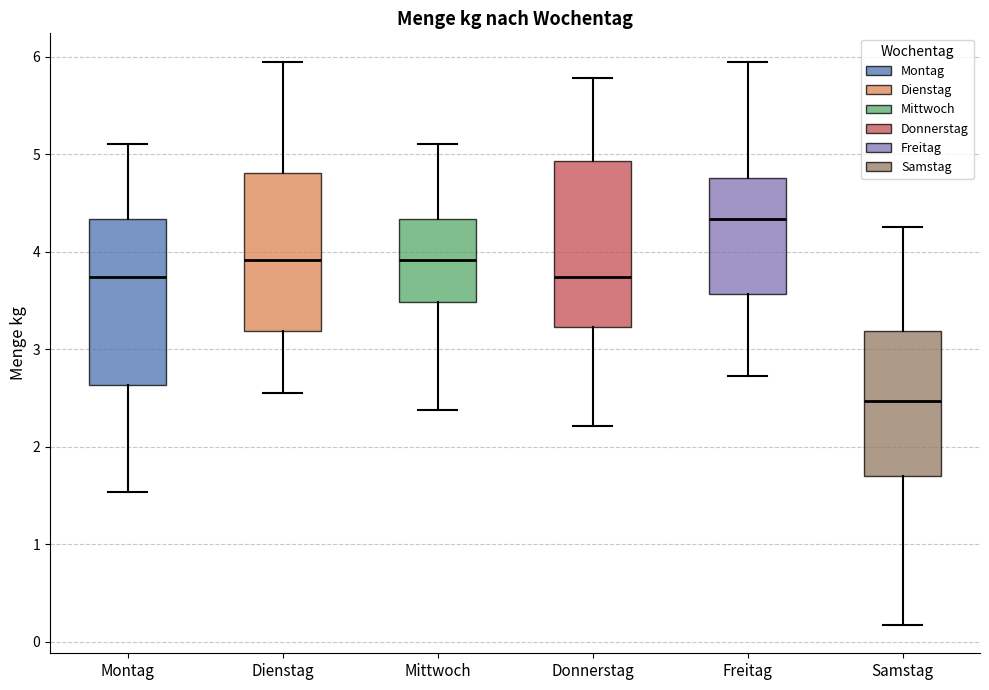

Reading left to right, read every box against the y-axis: the position of its median line, the range the box covers, and the ends of its whiskers. The values are not printed on the chart, so give them approximately, as read against the axis.

Montag: median 3.7, box 2.6 to 4.3, whiskers 1.5 to 5.1
Dienstag: median 3.9, box 3.2 to 4.8, whiskers 2.6 to 6.0
Mittwoch: median 3.9, box 3.5 to 4.3, whiskers 2.4 to 5.1
Donnerstag: median 3.7, box 3.2 to 4.9, whiskers 2.2 to 5.8
Freitag: median 4.3, box 3.6 to 4.8, whiskers 2.7 to 6.0
Samstag: median 2.5, box 1.7 to 3.2, whiskers 0.2 to 4.3